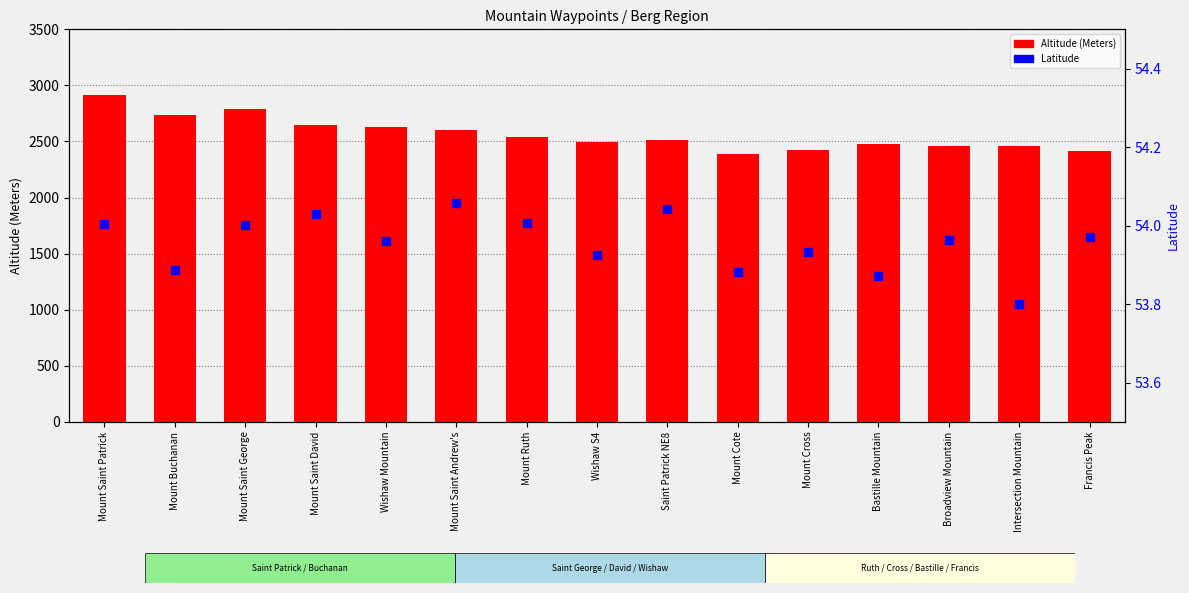

What is the total value across all series at Wishaw S4?

2552.9